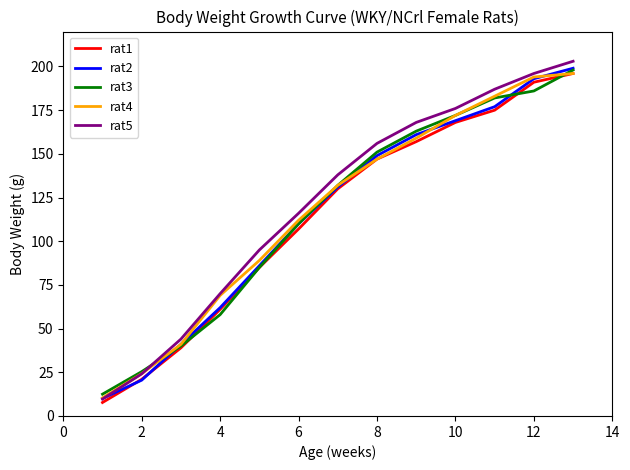

What is the highest value of the rat3 series?

198.0